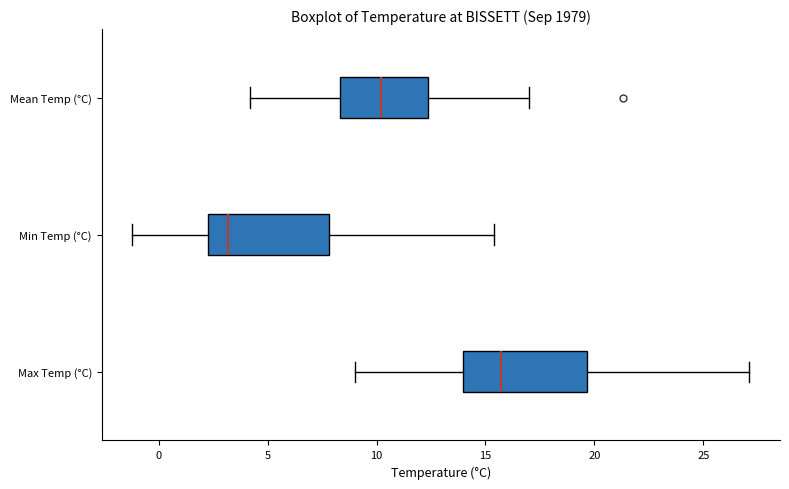

Reading bottom to top, transcribe this box plot: for each box, give where its median line is, the range the box spans, and where its two whiskers end, as read against the x-axis. The values are not printed on the chart, so give them approximately, as read against the axis.

Max Temp (°C): median 15.5, box 14.0 to 19.5, whiskers 9.0 to 27.0
Min Temp (°C): median 3.0, box 2.5 to 8.0, whiskers -1.0 to 15.5
Mean Temp (°C): median 10.0, box 8.5 to 12.5, whiskers 4.0 to 17.0